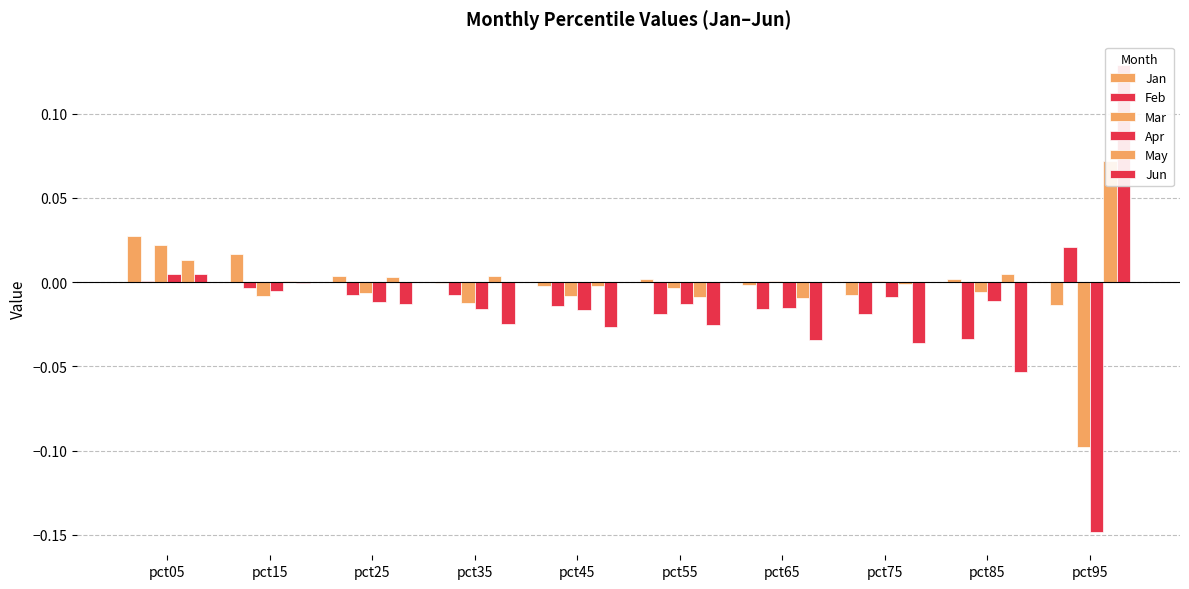

Reading left to right, extract all data points from this chart.

Jan: 0.0	0.0	0.0	-0.0	-0.0	0.0	-0.0	-0.0	0.0	-0.0
Feb: 0.0	-0.0	-0.0	-0.0	-0.0	-0.0	-0.0	-0.0	-0.0	0.0
Mar: 0.0	-0.0	-0.0	-0.0	-0.0	-0.0	0.0	0.0	-0.0	-0.1
Apr: 0.0	-0.0	-0.0	-0.0	-0.0	-0.0	-0.0	-0.0	-0.0	-0.1
May: 0.0	0.0	0.0	0.0	-0.0	-0.0	-0.0	-0.0	0.0	0.1
Jun: 0.0	-0.0	-0.0	-0.0	-0.0	-0.0	-0.0	-0.0	-0.1	0.1